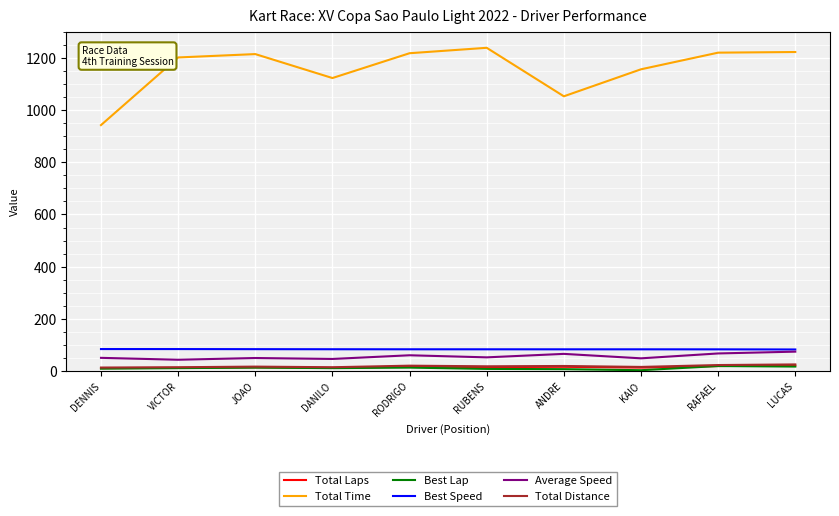

At how many categories does at least one series exceed 381?

10